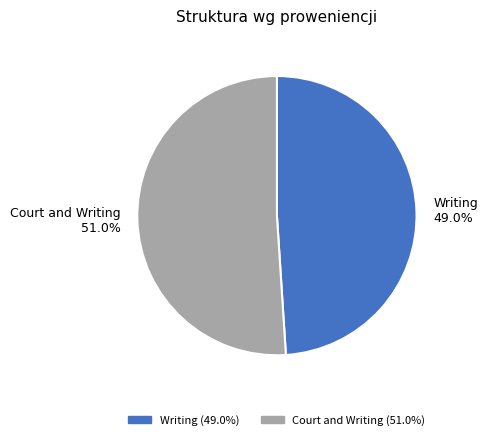

Count the number of slices in the pie.

2